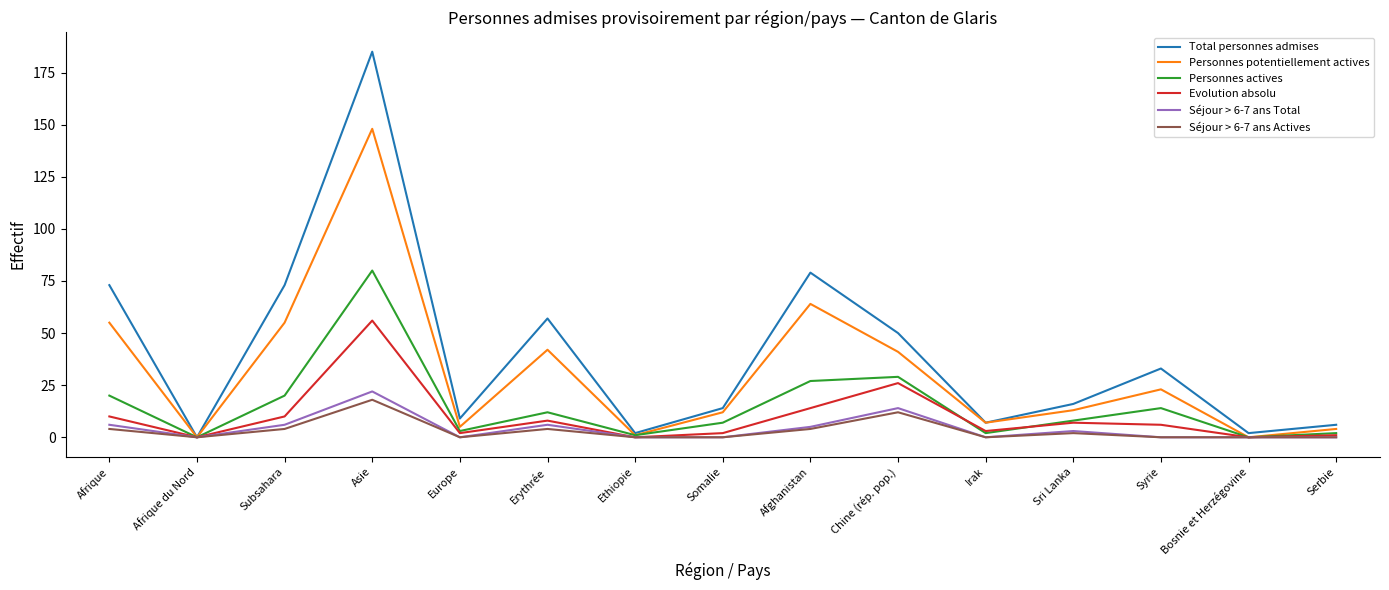

What is the greatest value displayed?

185